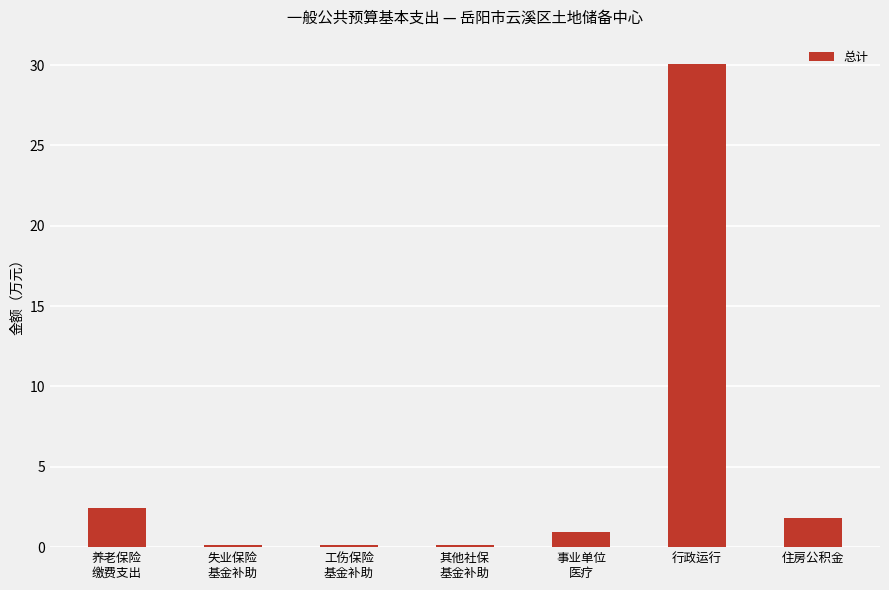

What is the label of the 3rd bar from the right?

事业单位
医疗